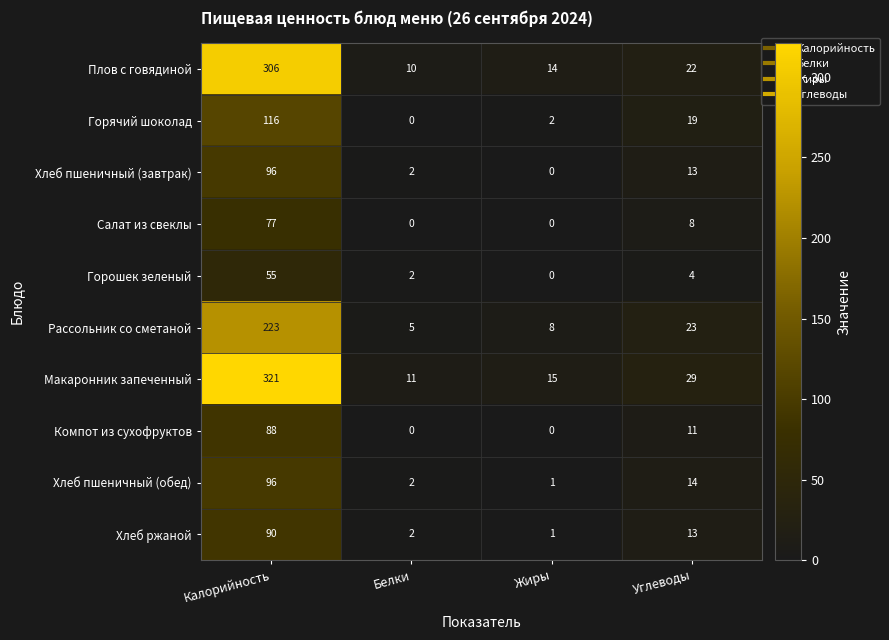

Which series has the largest range (max minus min)?

Макаронник запеченный